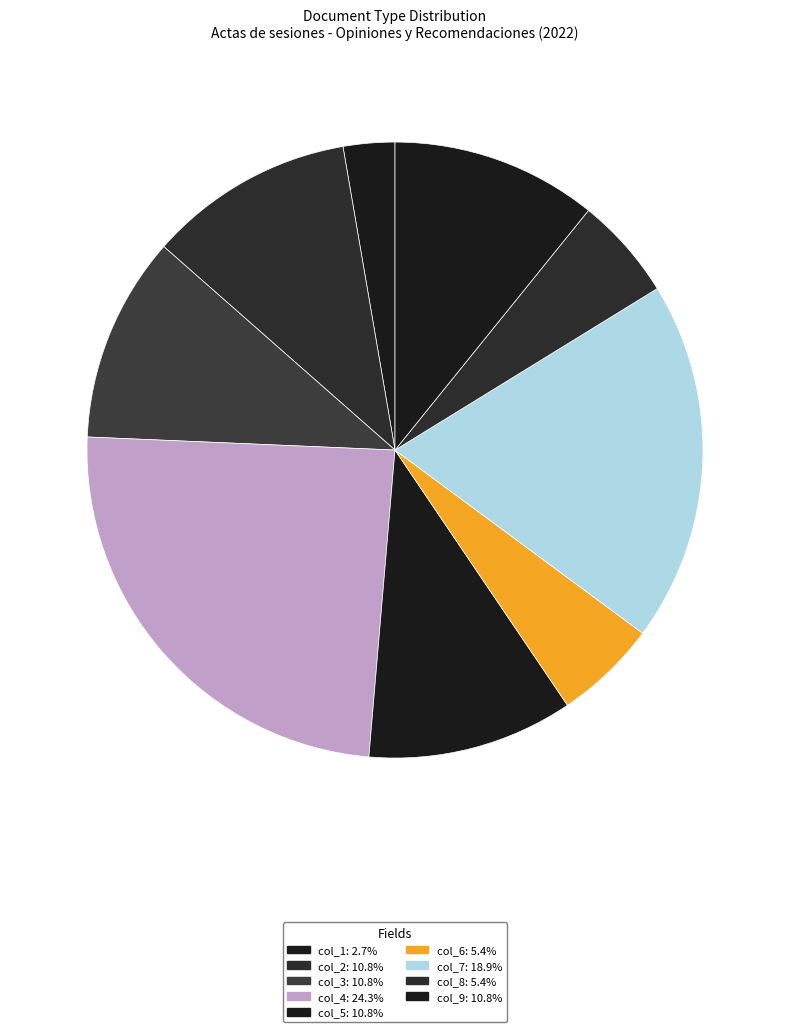

Do col_9 and col_4 together represent more than half of the pie?

No